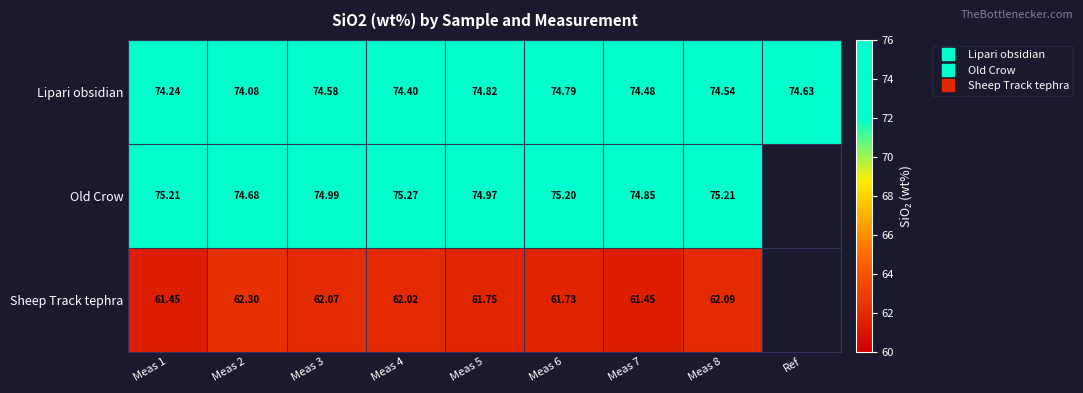

Between Meas 2 and Meas 3, which series saw the biggest shift?

Lipari obsidian